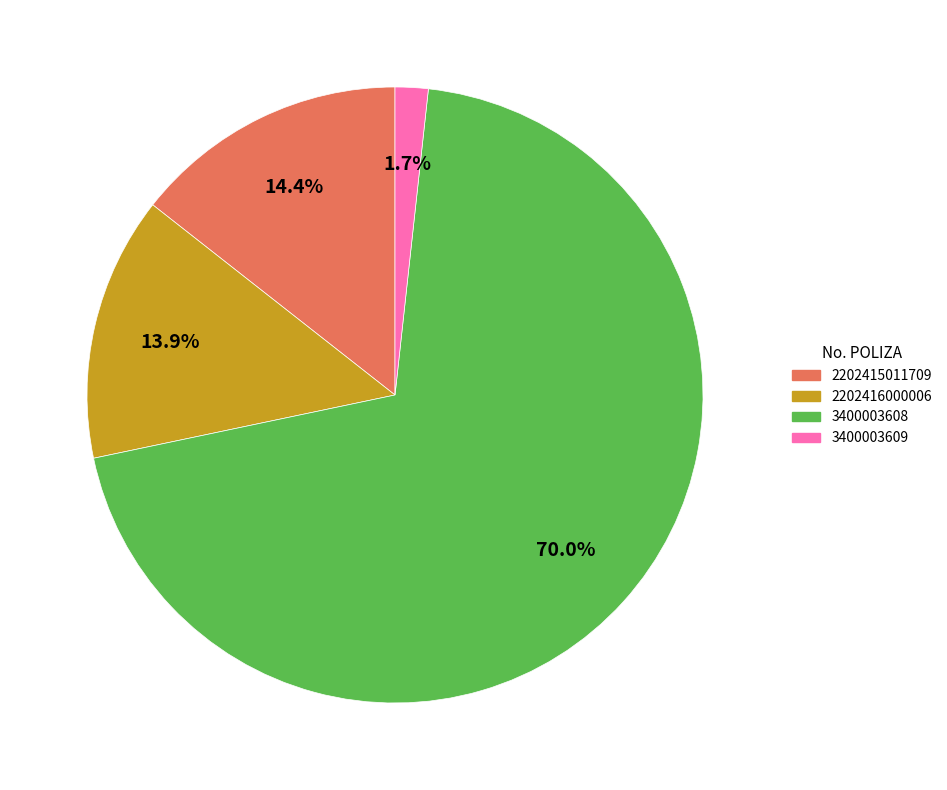

To the nearest percent, what is the average slice percentage?

25%